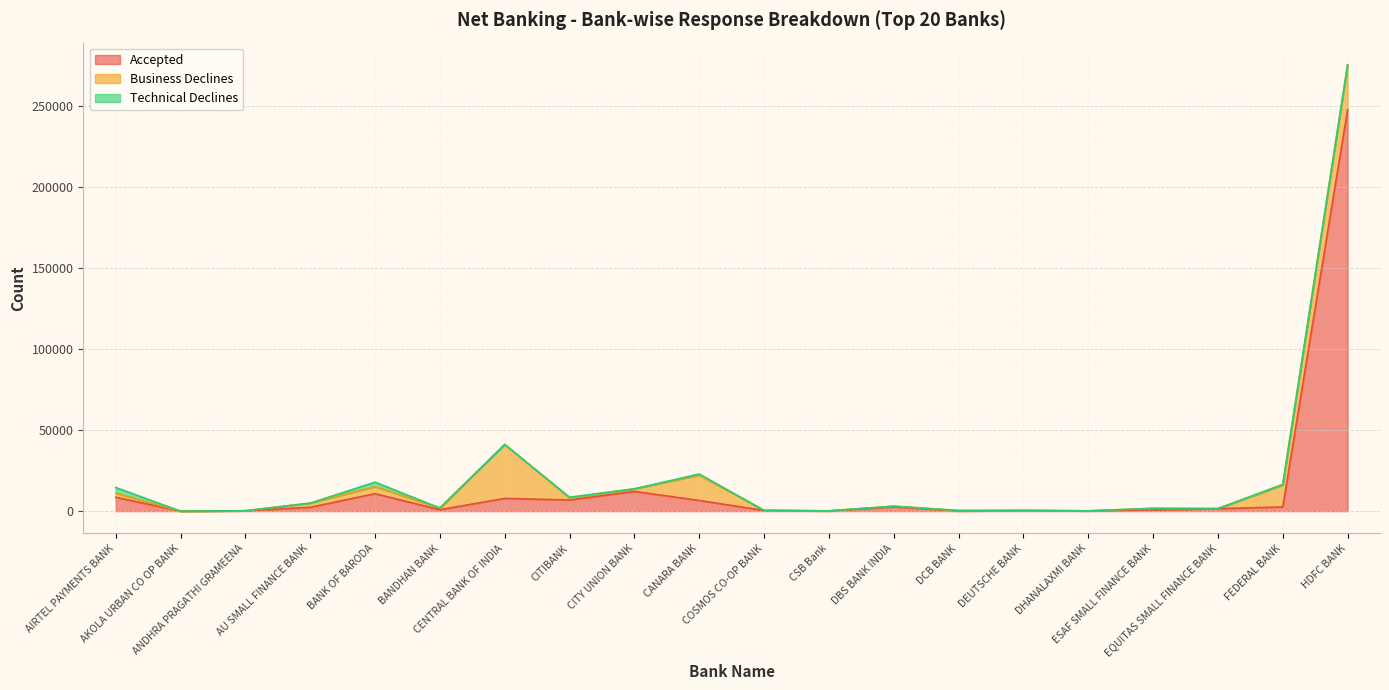

What is the average value of the Technical Declines series?

403